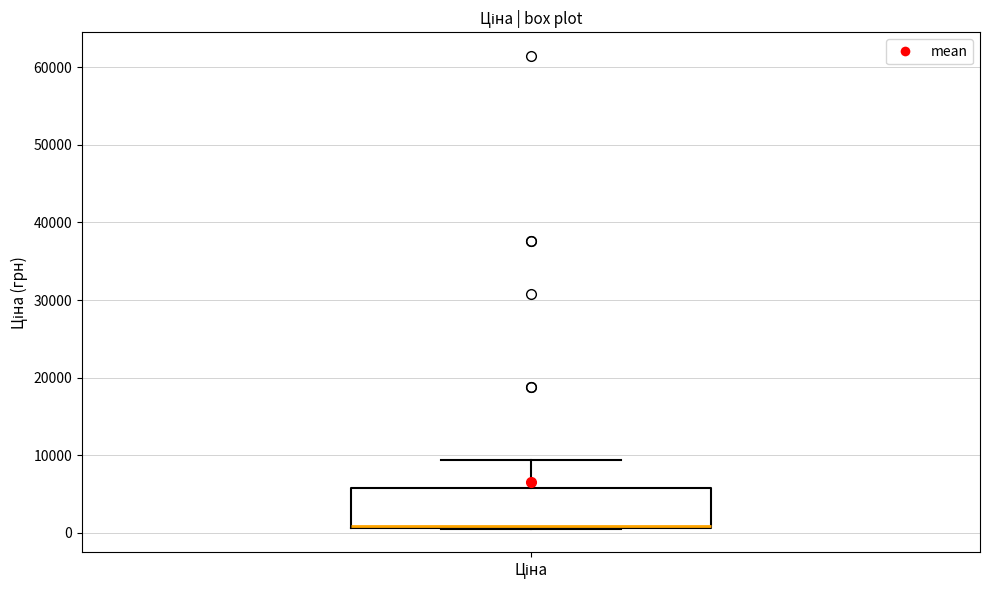

Read this box plot against the y-axis: the position of the median line, the range covered by the box, and the ends of both whiskers. The values are not printed on the chart, so give them approximately, as read against the axis.

median 1000 (drawn on the box's lower edge), box 1000 to 6000, whiskers 1000 to 9000